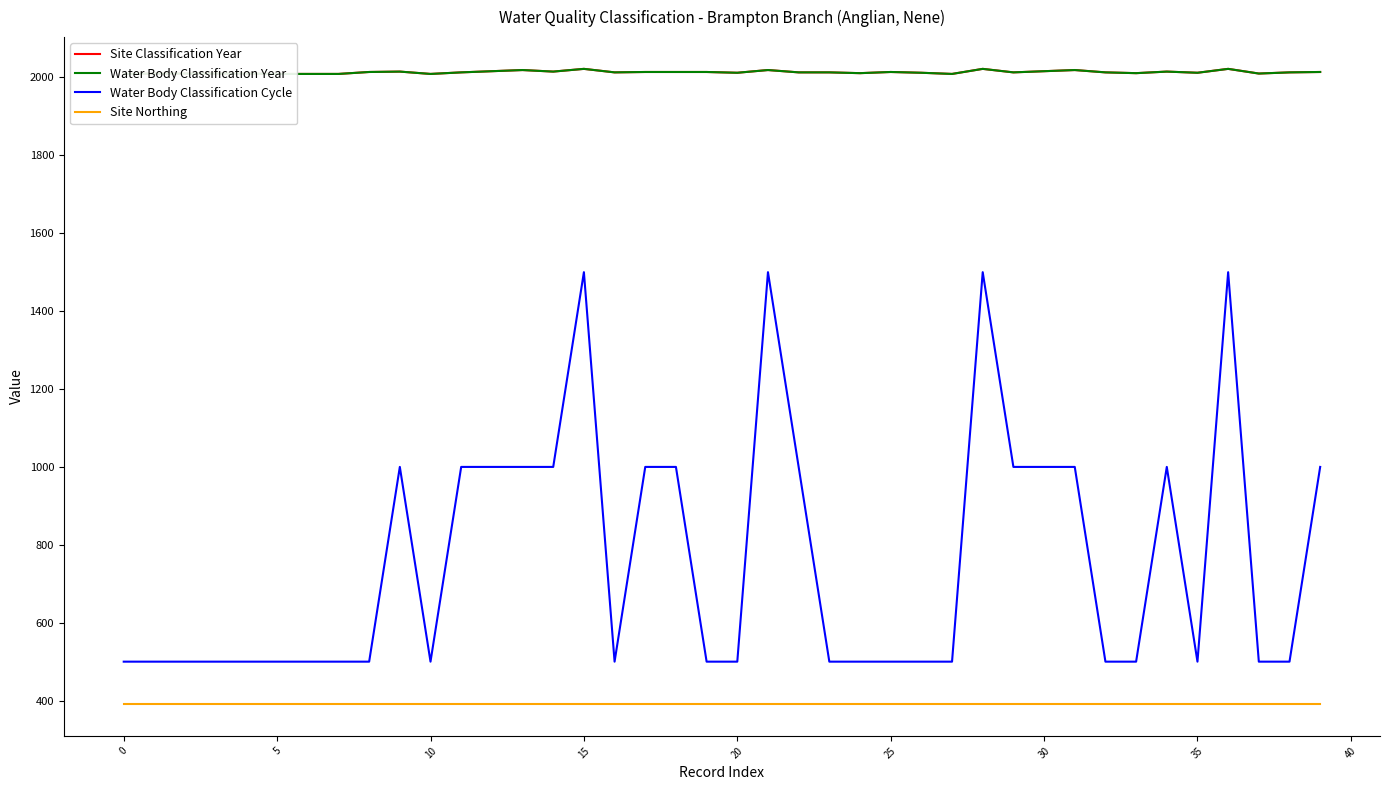

The value of Site Northing at 25 is 628. True or false?

False